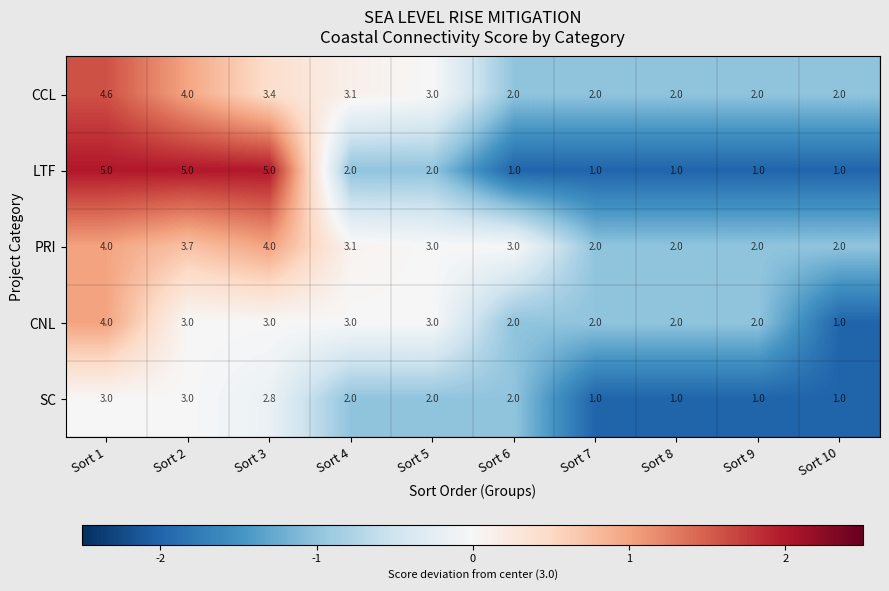

Which series has the widest spread of values?

LTF